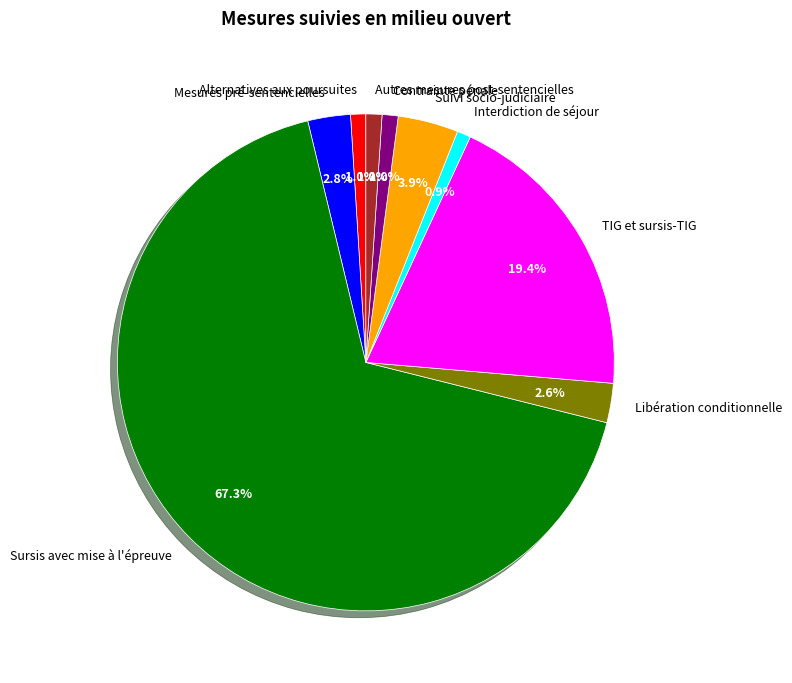

Is Libération conditionnelle the majority of the pie?

No